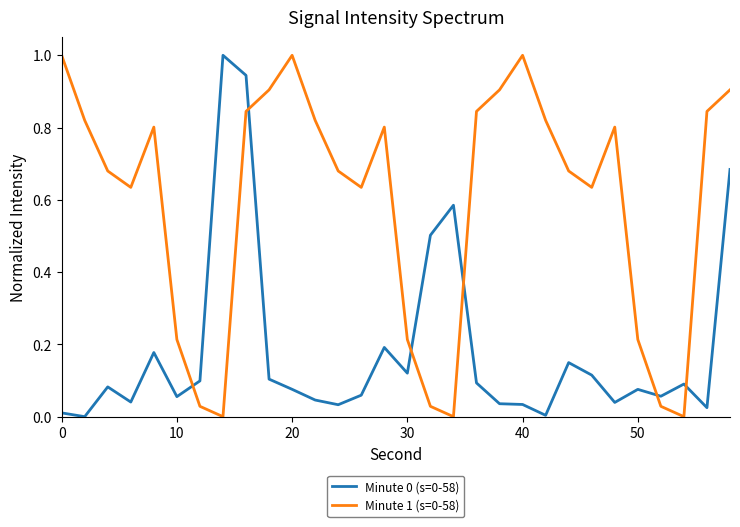

What is the maximum value shown in the chart?

1.0